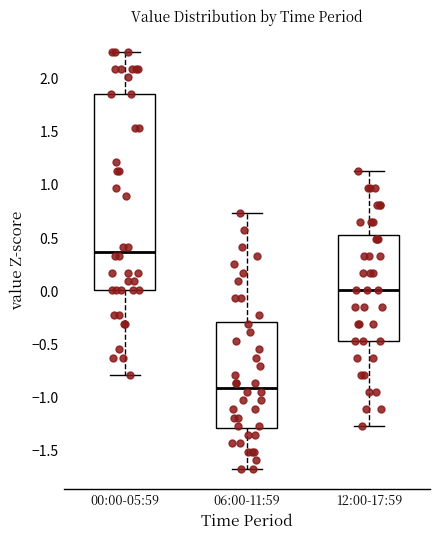

Where is the upper edge of the box for 00:00-05:59 on the y-axis? The values are not printed on the chart, so give them approximately, as read against the axis.

1.85